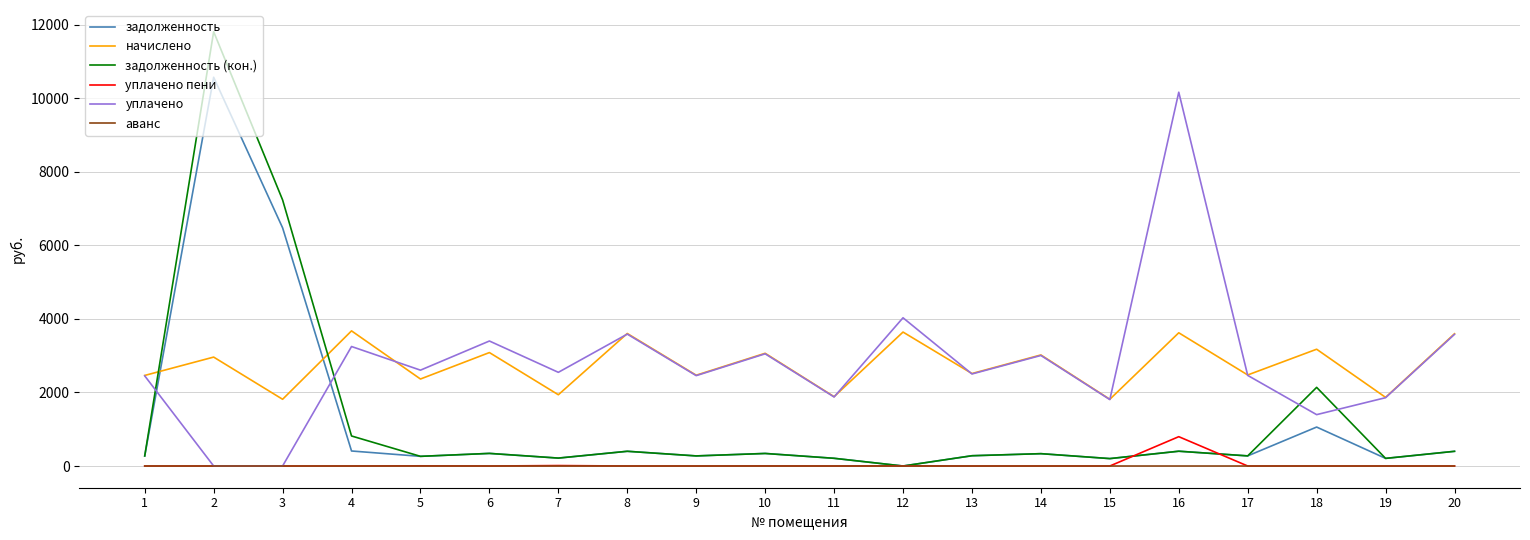

Read the задолженность value at 16.

402.5